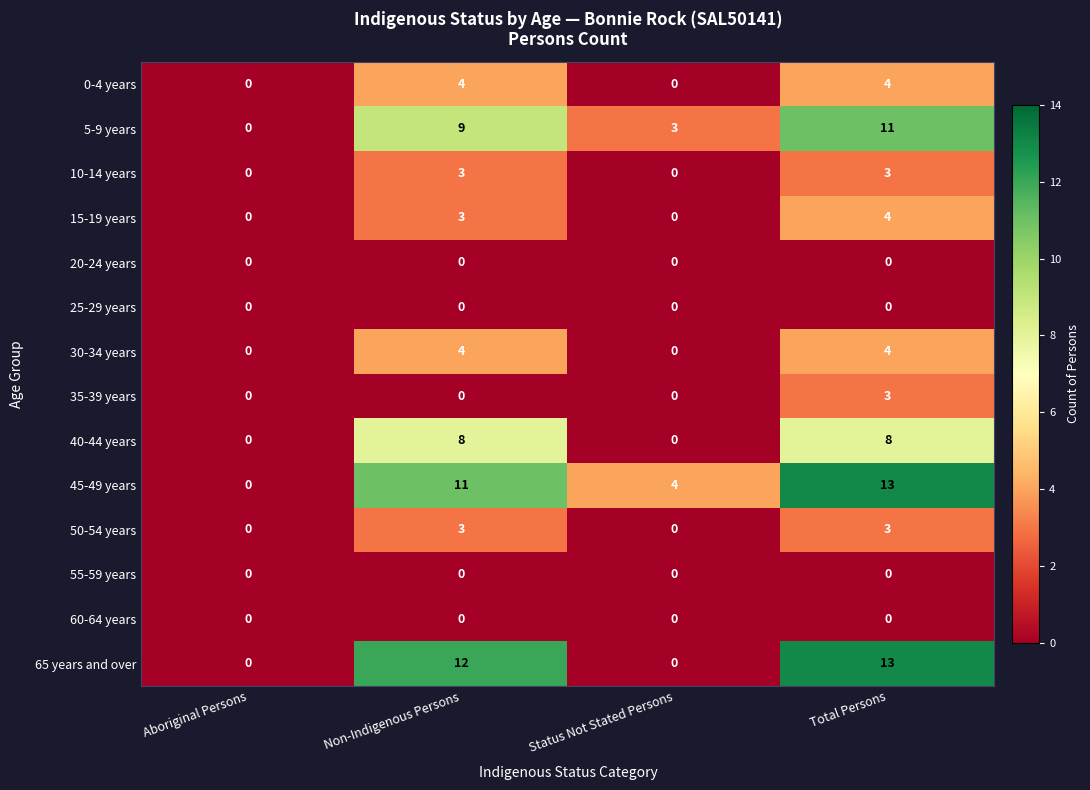

Which category has the highest value across all series?

Total Persons